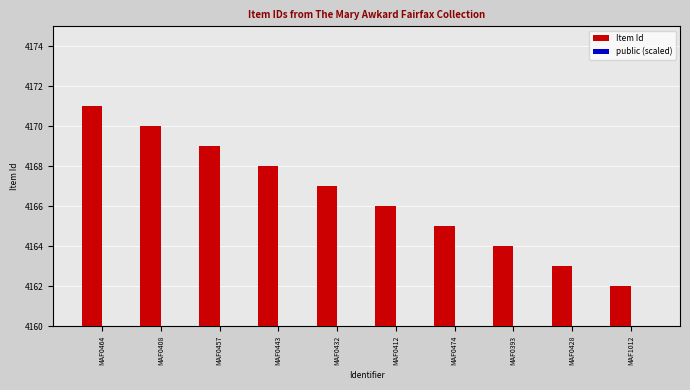

At which label does Item Id reach its peak?

MAF0464